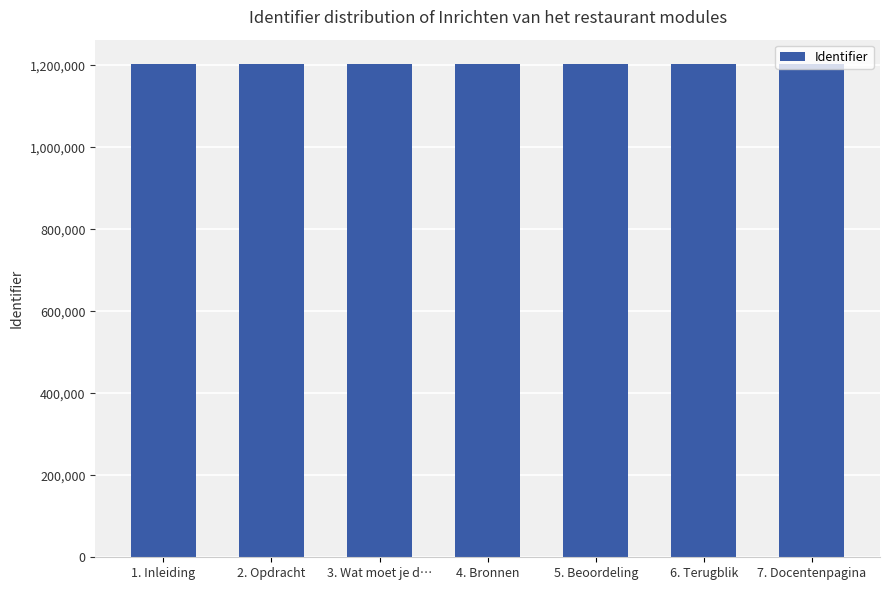

What is the label of the 1st bar from the right?

7. Docentenpagina